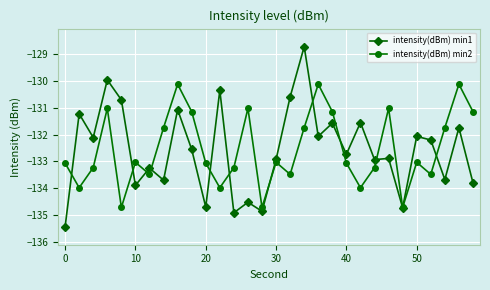

What is the value of the intensity(dBm) min2 point at the 22nd from the left?

-134.0